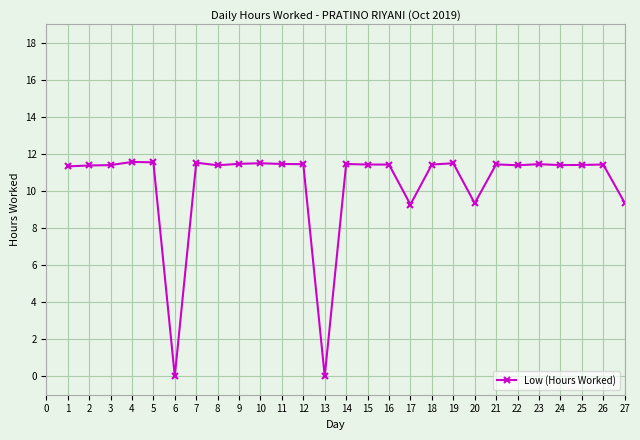

Is it true that the value at 5 is 8.0?

False